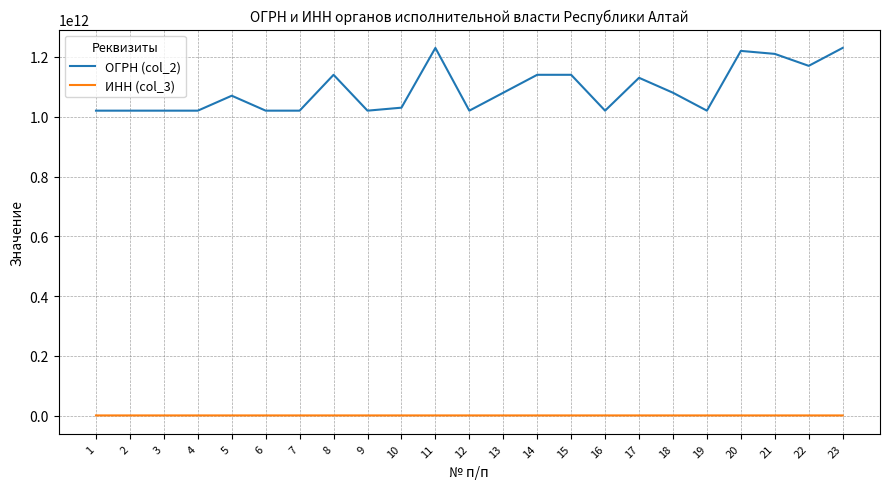

Which series has the largest range (max minus min)?

ОГРН (col_2)